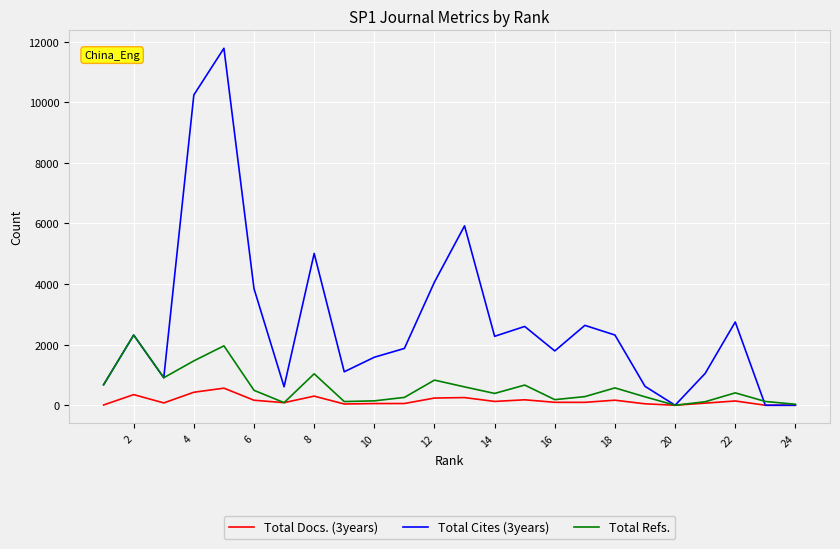

What is the average value of the Total Cites (3years) series?

2750